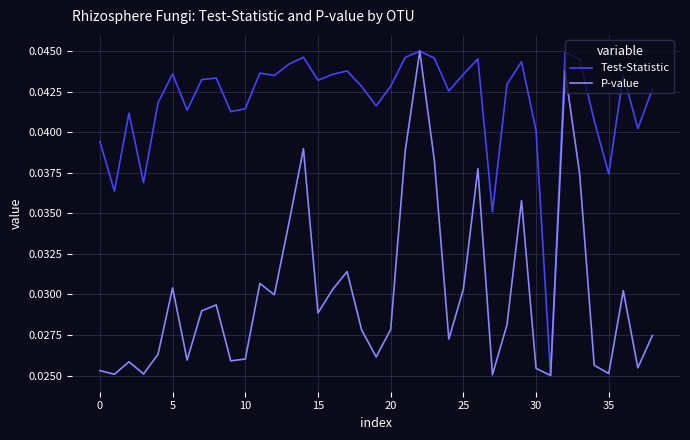

Which series has the largest total across all categories?

Test-Statistic